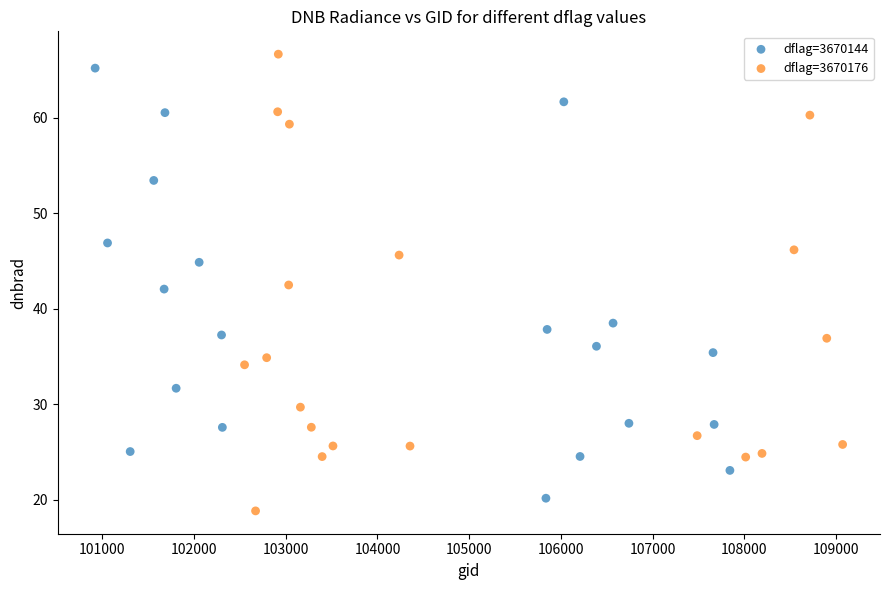

Which series has the widest spread of Y values?

dflag=3670176